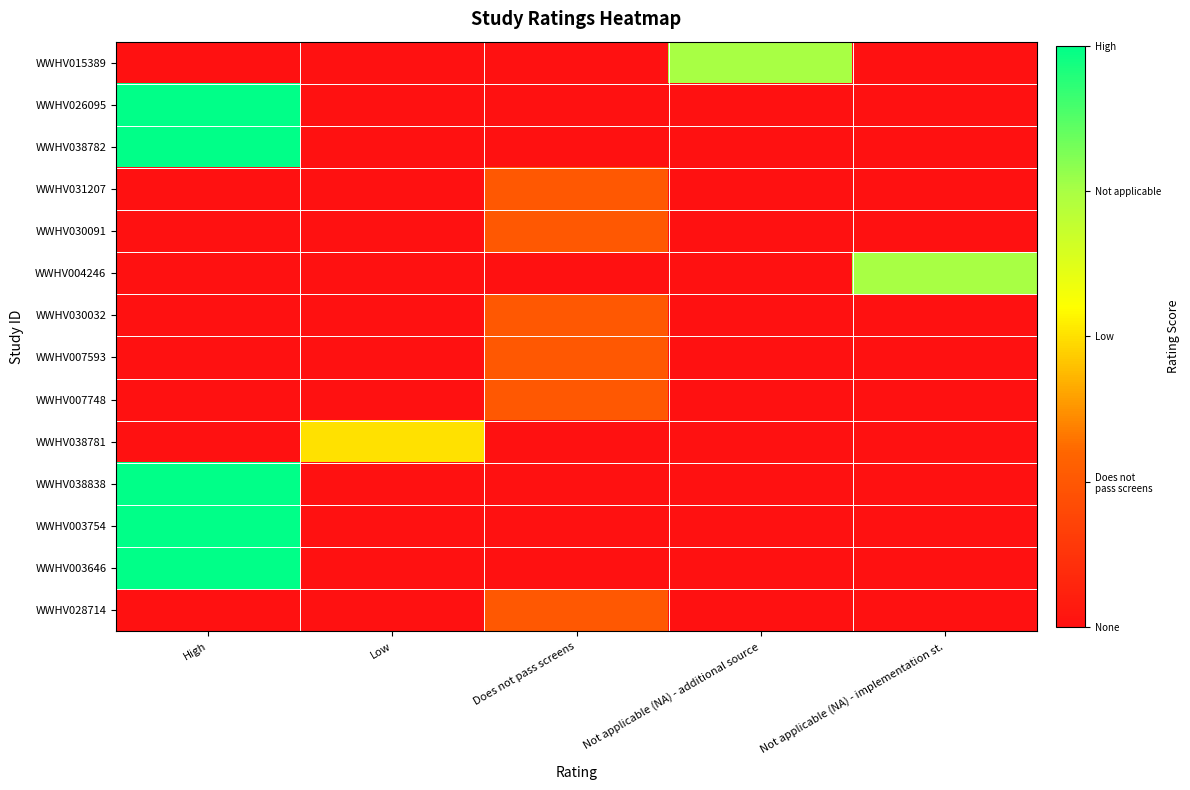

At which category does the chart reach its minimum across all series?

High